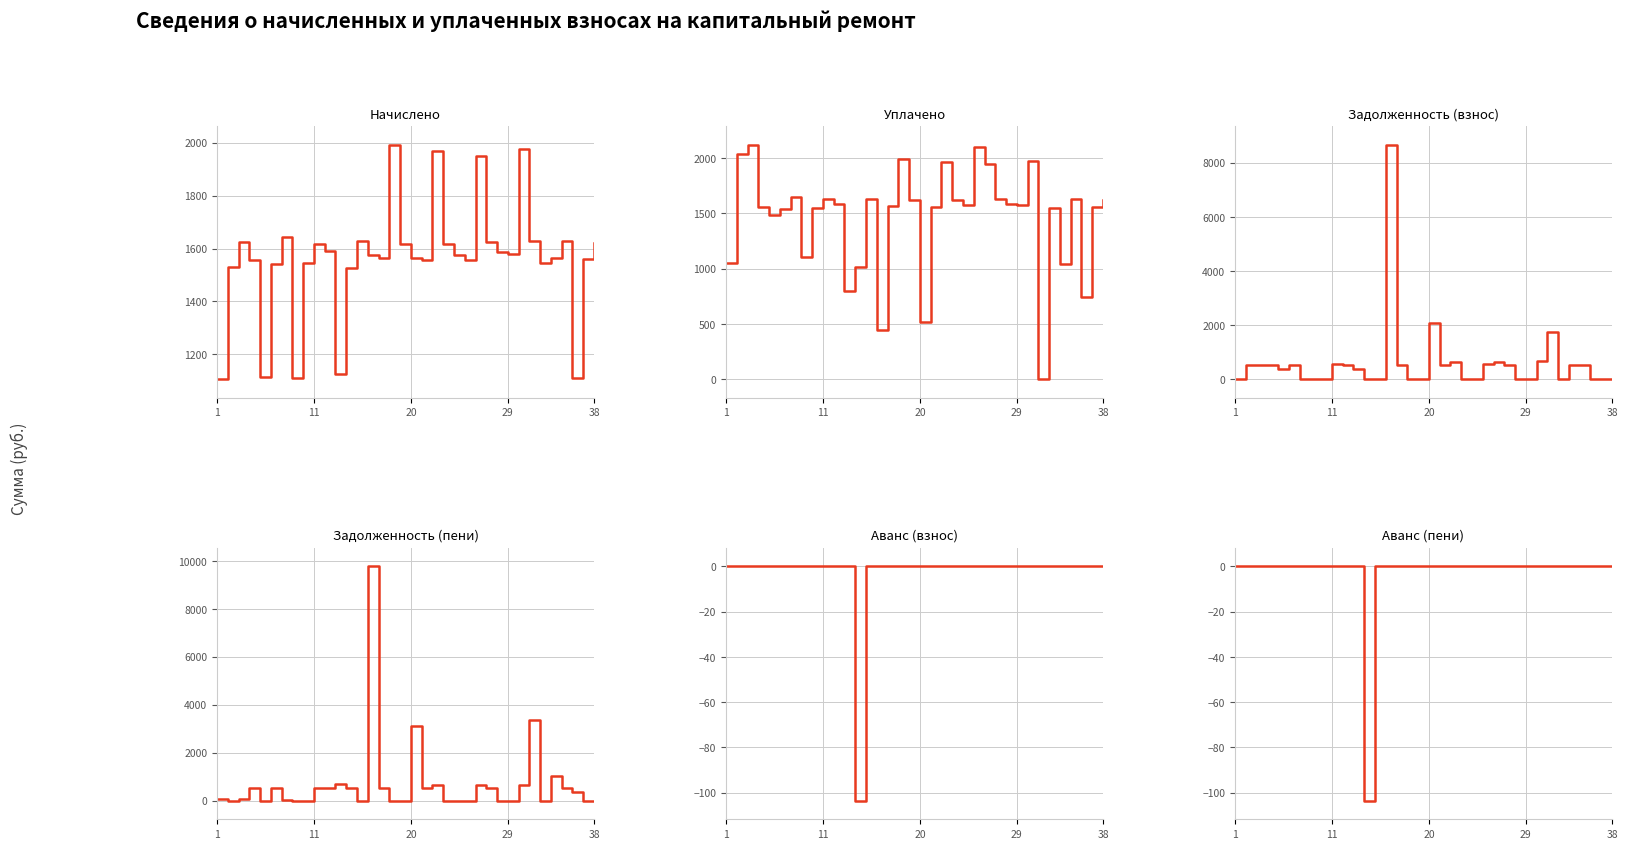

Between 17 and 34, which series saw the biggest shift?

начислено (col_3)